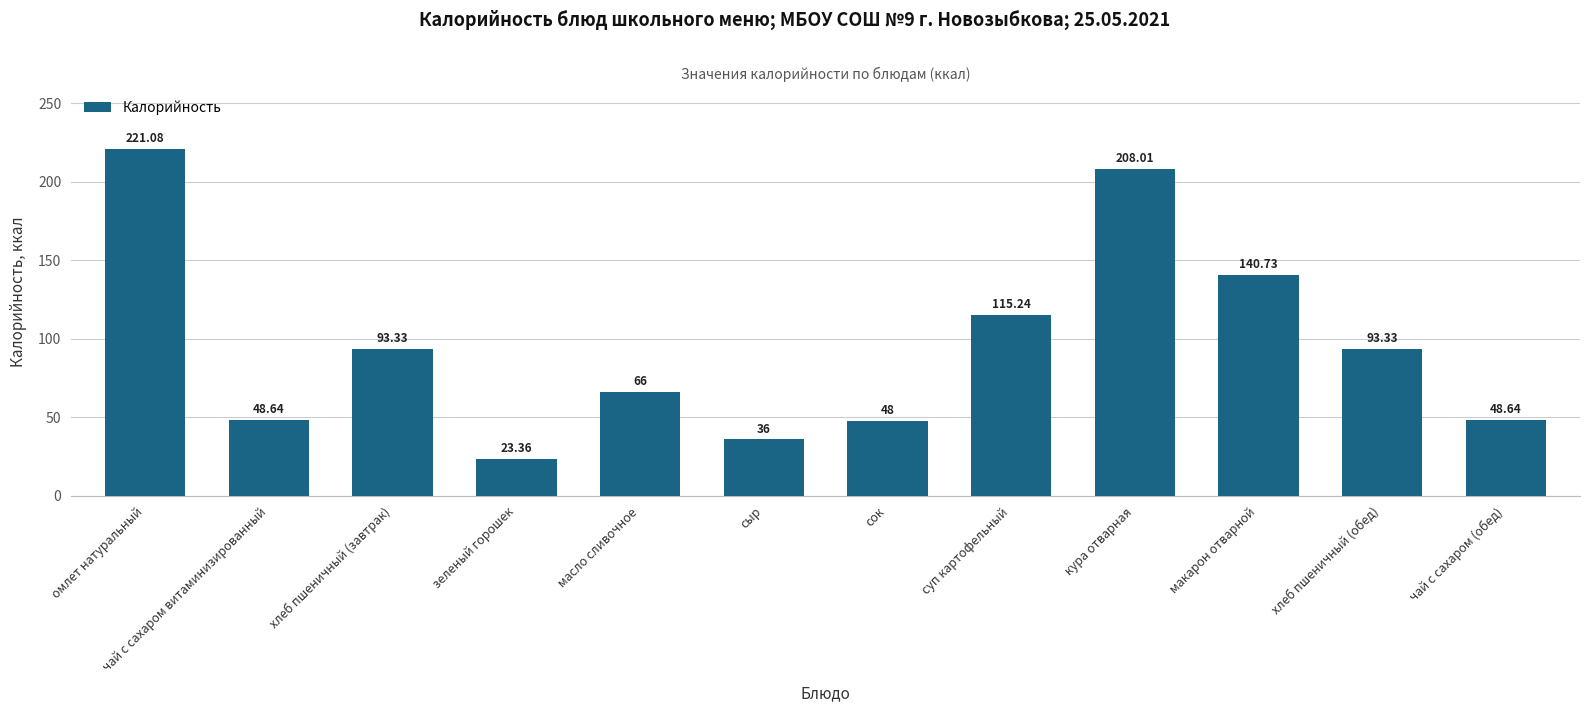

True or false: the data shows 140.7 at макарон отварной.

True